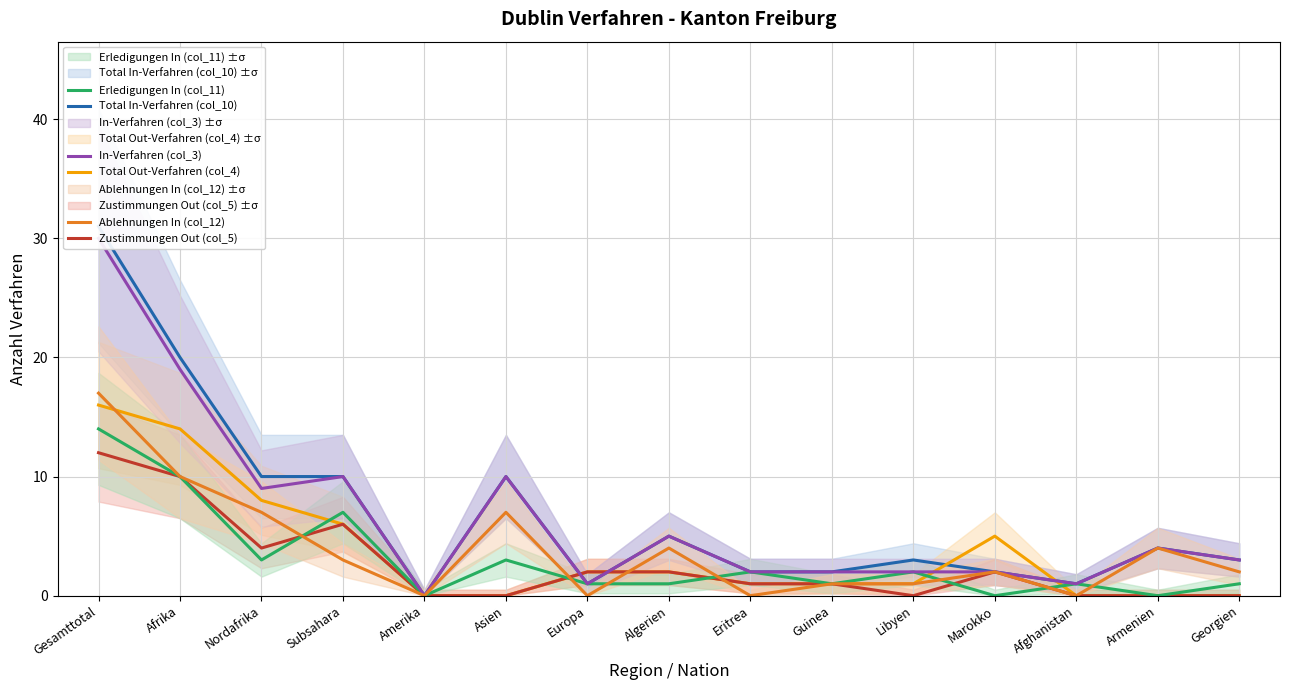

Where is Ablehnungen In (col_12) nearest to the value 8?

Nordafrika